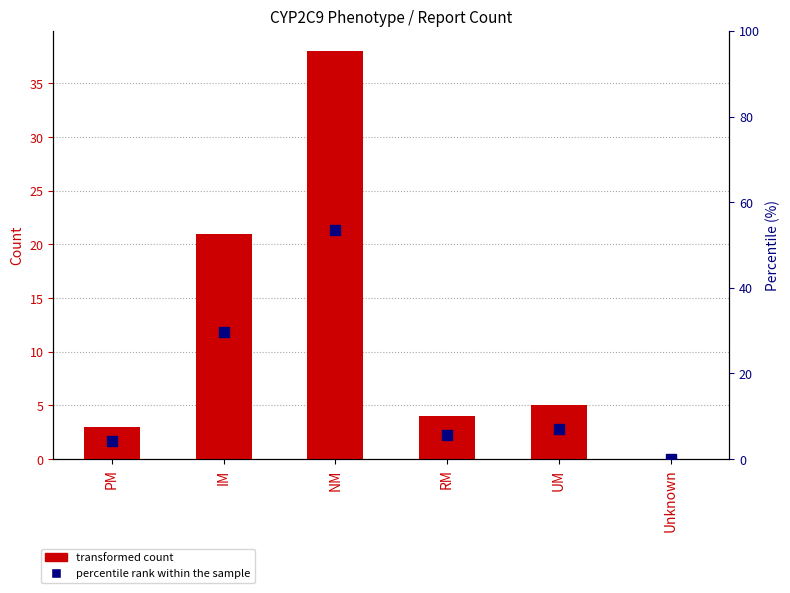

What is the average value of the transformed count series?

11.8